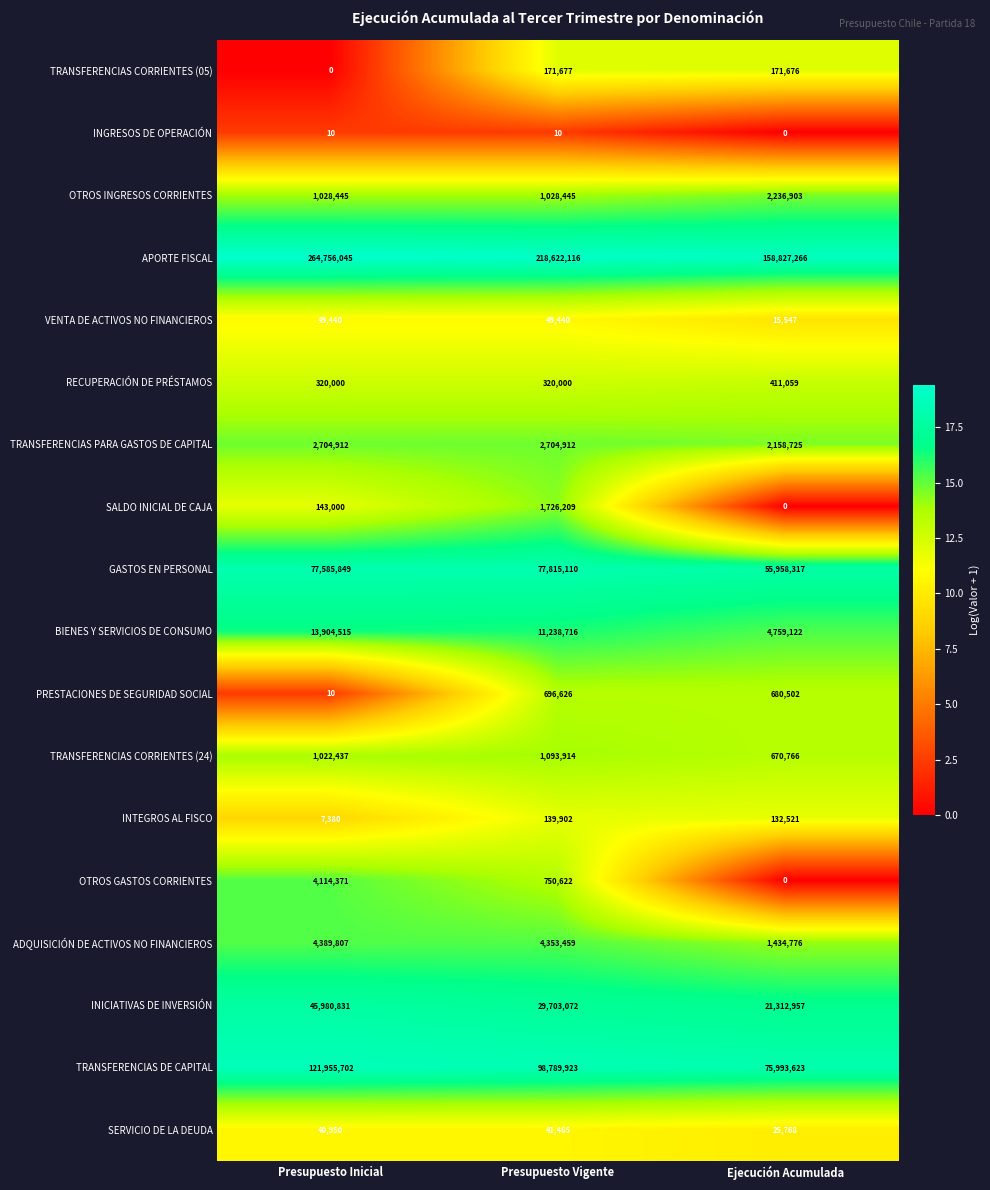

What is the difference between the second highest and minimum values in the TRANSFERENCIAS CORRIENTES (24) series?

351671